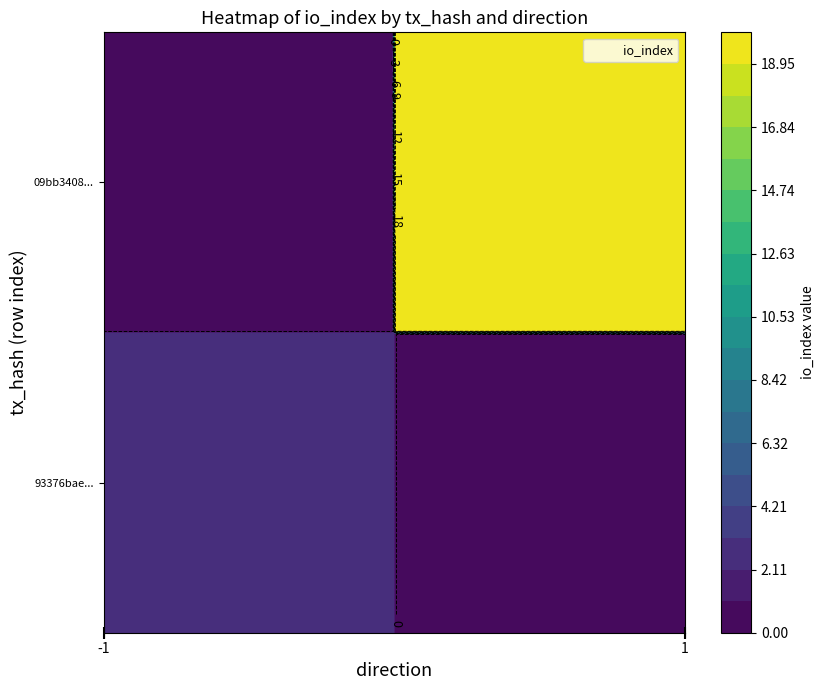

What is the difference between the maximum and minimum values in the 93376baed1c5ef713ecb0fc6517a31d4416fba7 series?

4